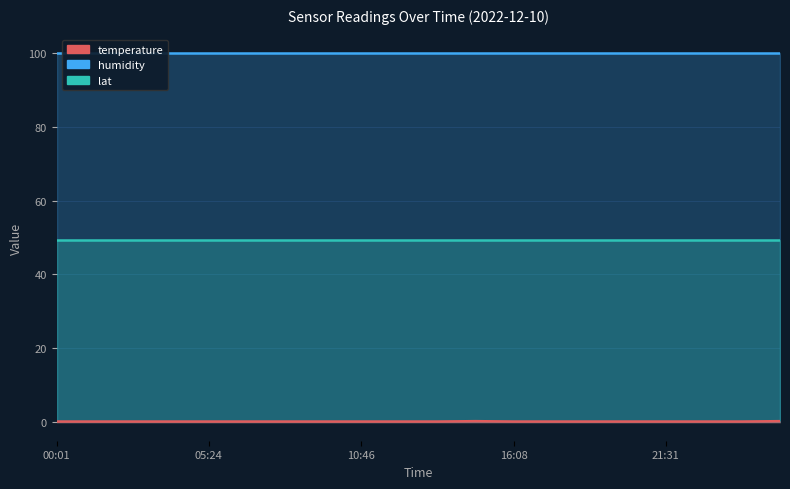

True or false: lat and temperature cross at least once.

False